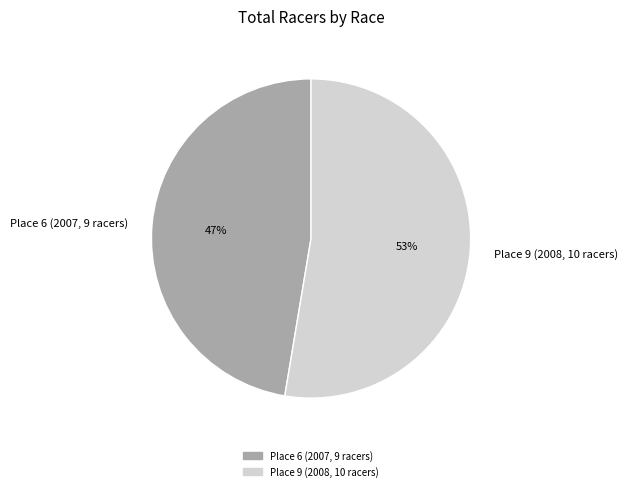

Which slice represents more than half of the pie?

Place 9 (2008, 10 racers)